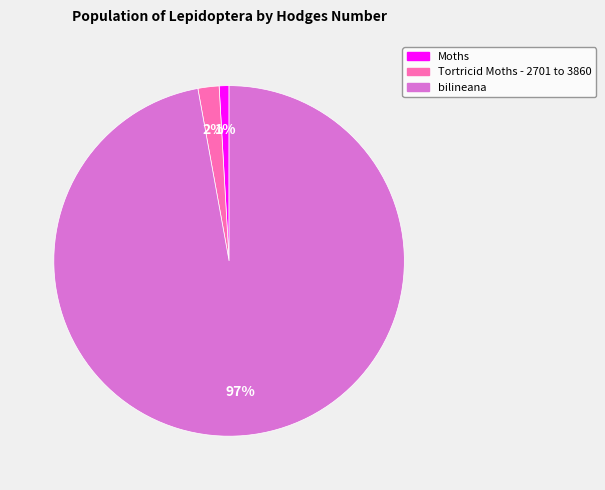

Which slice represents more than half of the pie?

bilineana